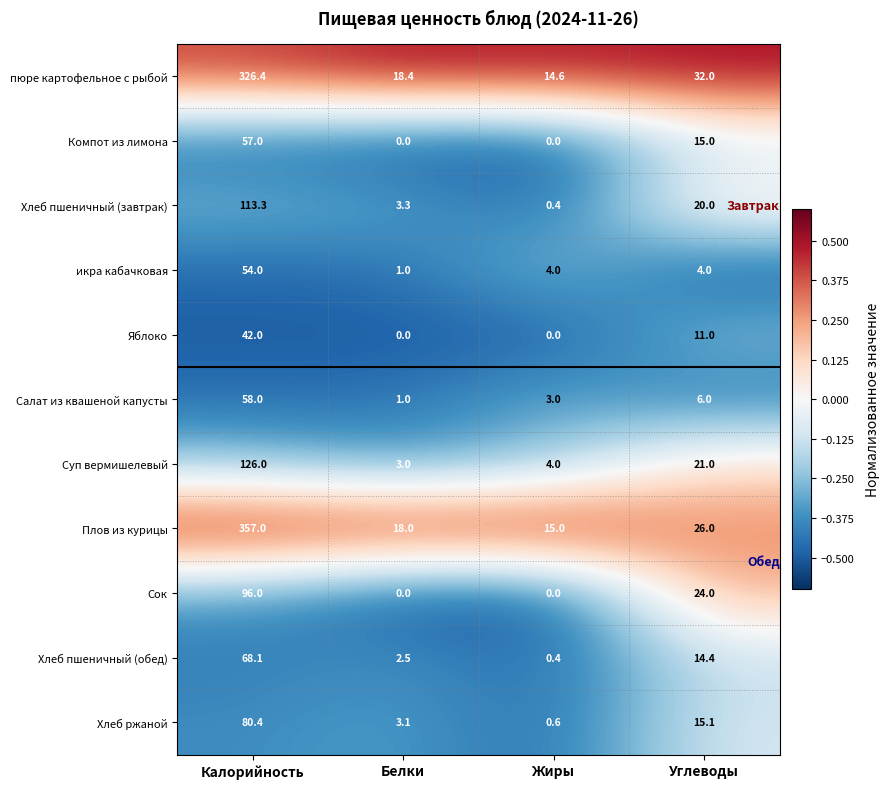

True or false: Хлеб пшеничный (завтрак) has a value of 20.0 at Углеводы.

True